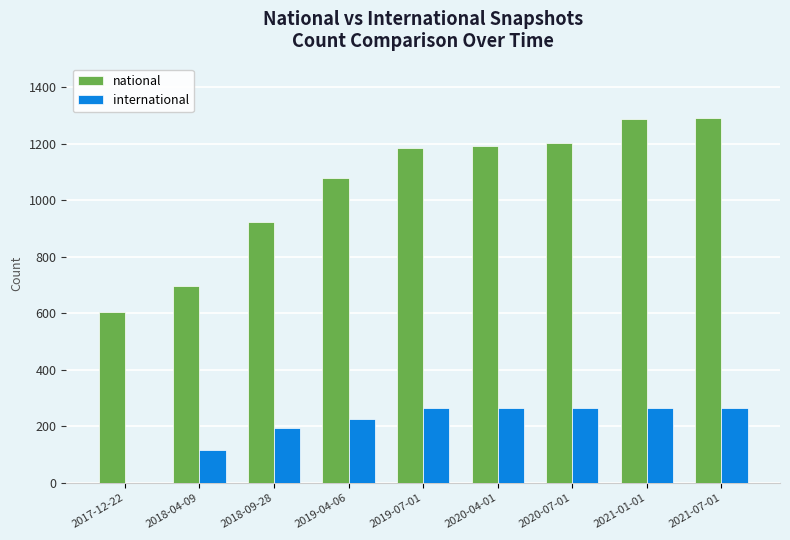

What is the maximum value shown in the chart?

1289